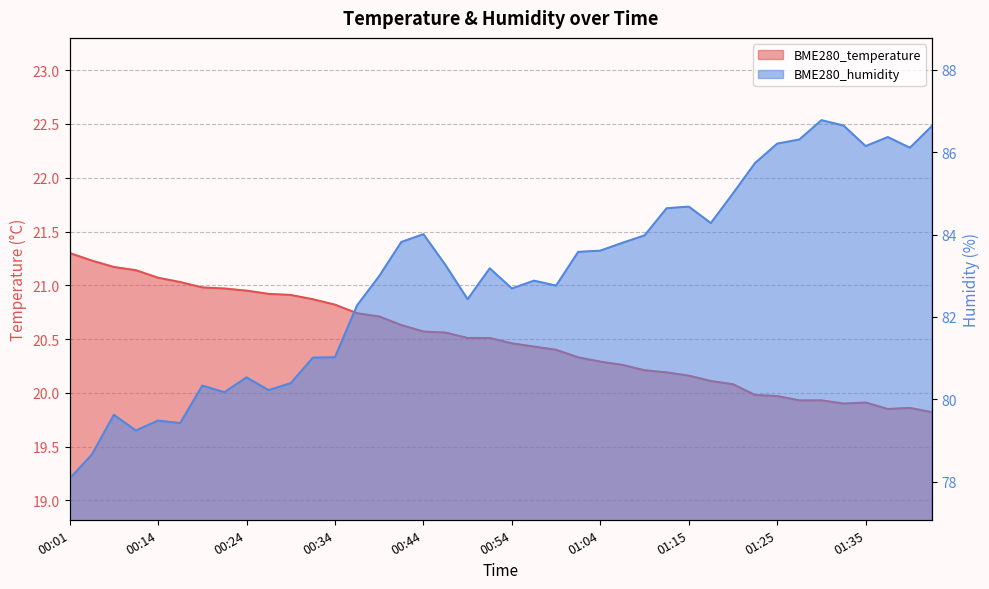

At which category does BME280_temperature reach its first local peak?

01:35